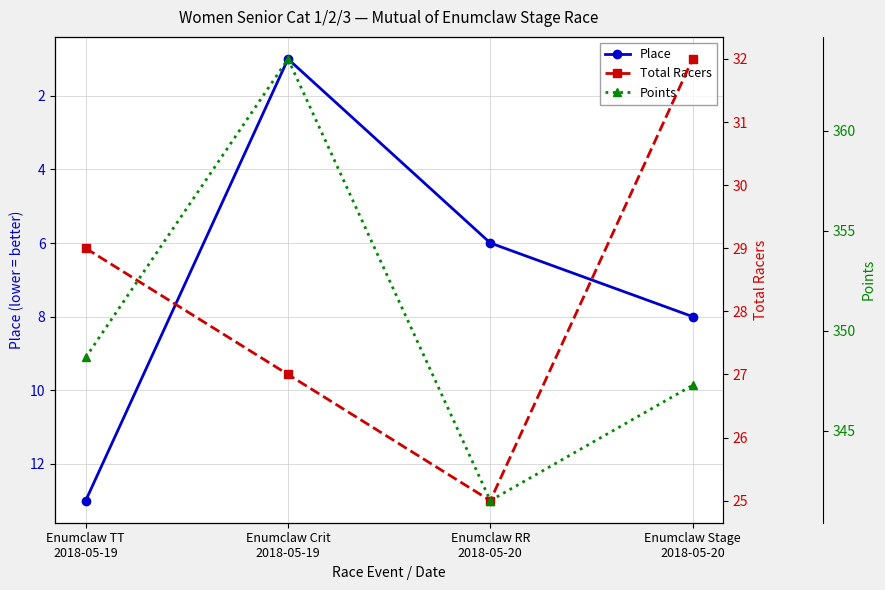

Reading left to right, transcribe all the data shown in this chart.

Place: Enumclaw TT
2018-05-19=13.0	Enumclaw Crit
2018-05-19=1.0	Enumclaw RR
2018-05-20=6.0	Enumclaw Stage
2018-05-20=8.0
Total Racers: Enumclaw TT
2018-05-19=29.0	Enumclaw Crit
2018-05-19=27.0	Enumclaw RR
2018-05-20=25.0	Enumclaw Stage
2018-05-20=32.0
Points: Enumclaw TT
2018-05-19=348.7	Enumclaw Crit
2018-05-19=363.6	Enumclaw RR
2018-05-20=341.5	Enumclaw Stage
2018-05-20=347.3